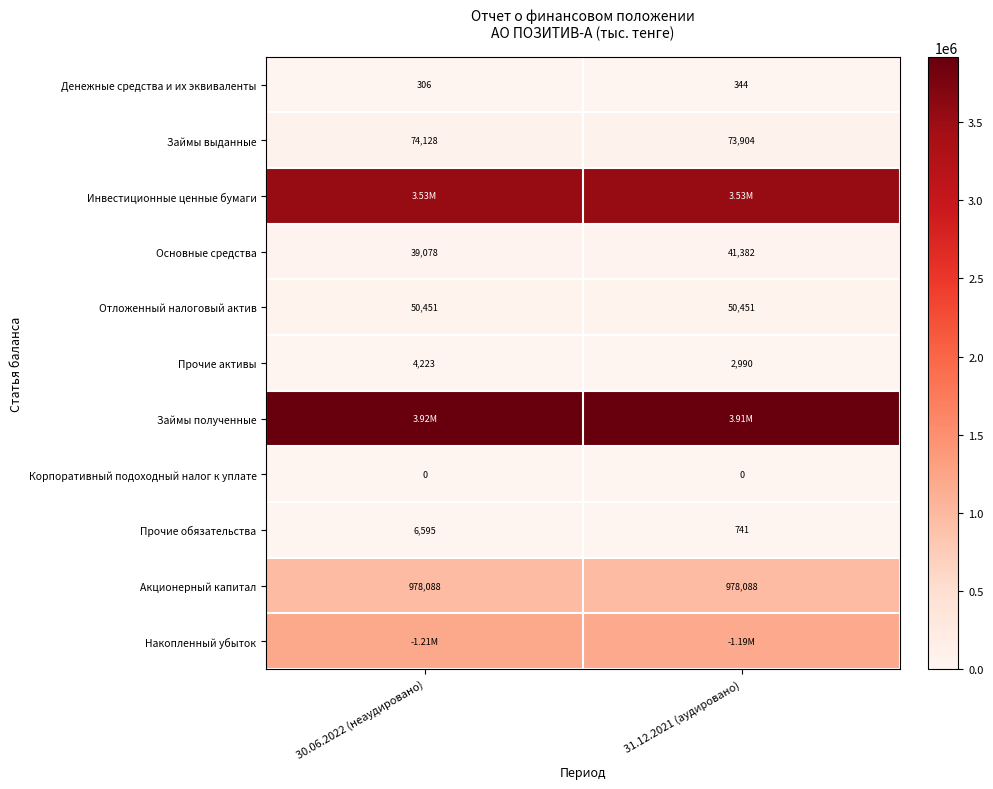

What is the average value of the Акционерный капитал series?

978088